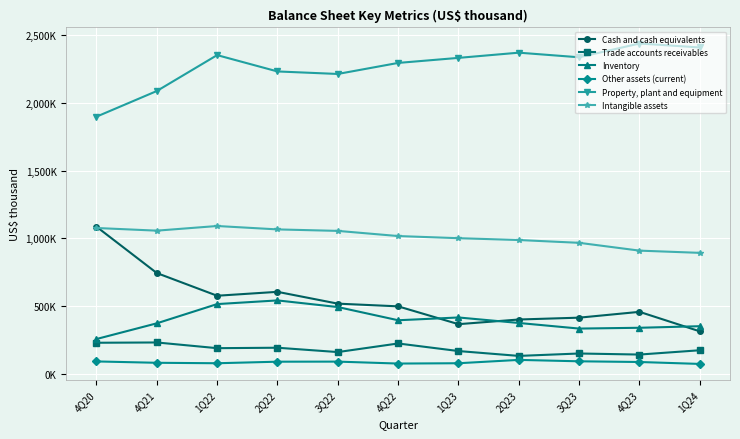

Is this an area chart (filled region under the line)?

No